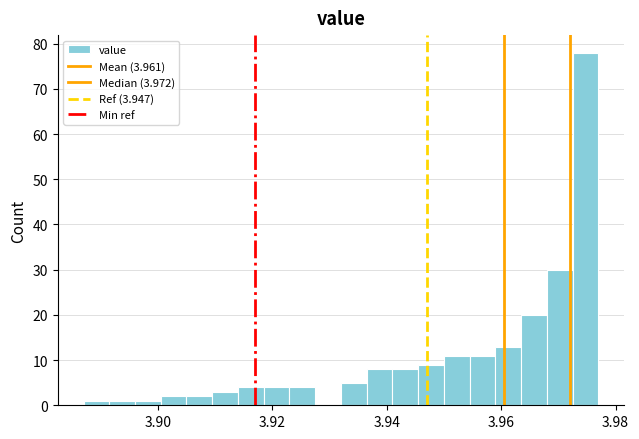

Read against the x-axis, roughly where is the centre of the tallest bar?

3.974